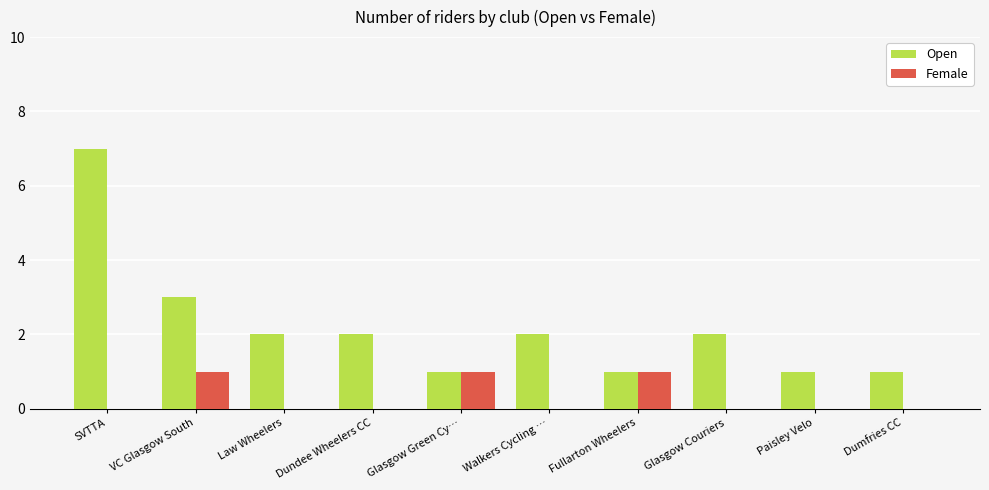

Reading left to right, what are all the values shown in this chart?

Open: 7	3	2	2	1	2	1	2	1	1
Female: 0	1	0	0	1	0	1	0	0	0